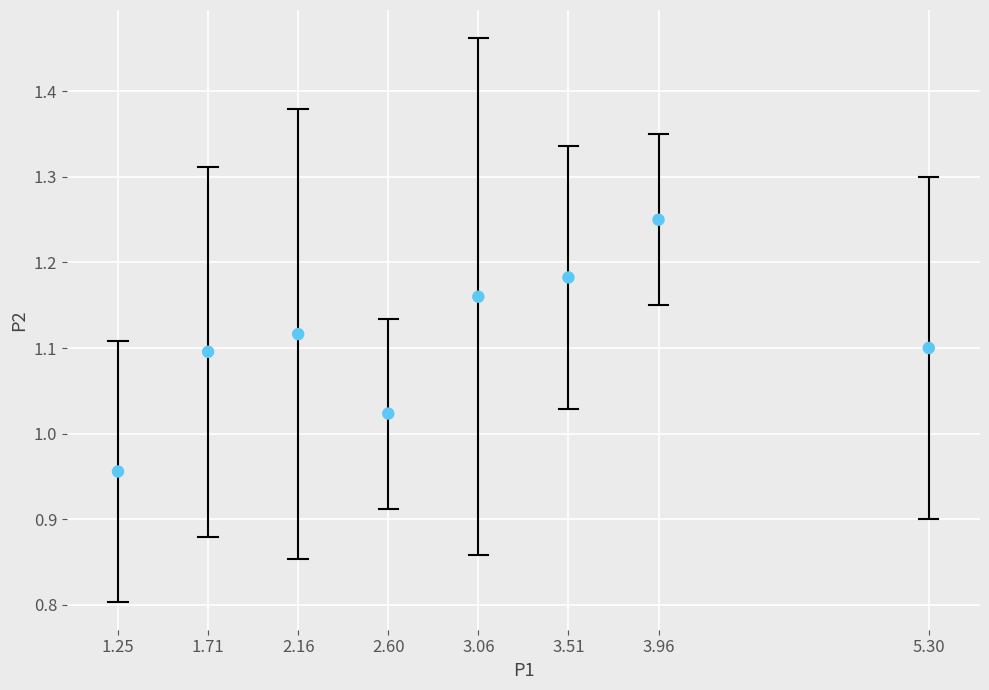

What is the average X value?

2.9